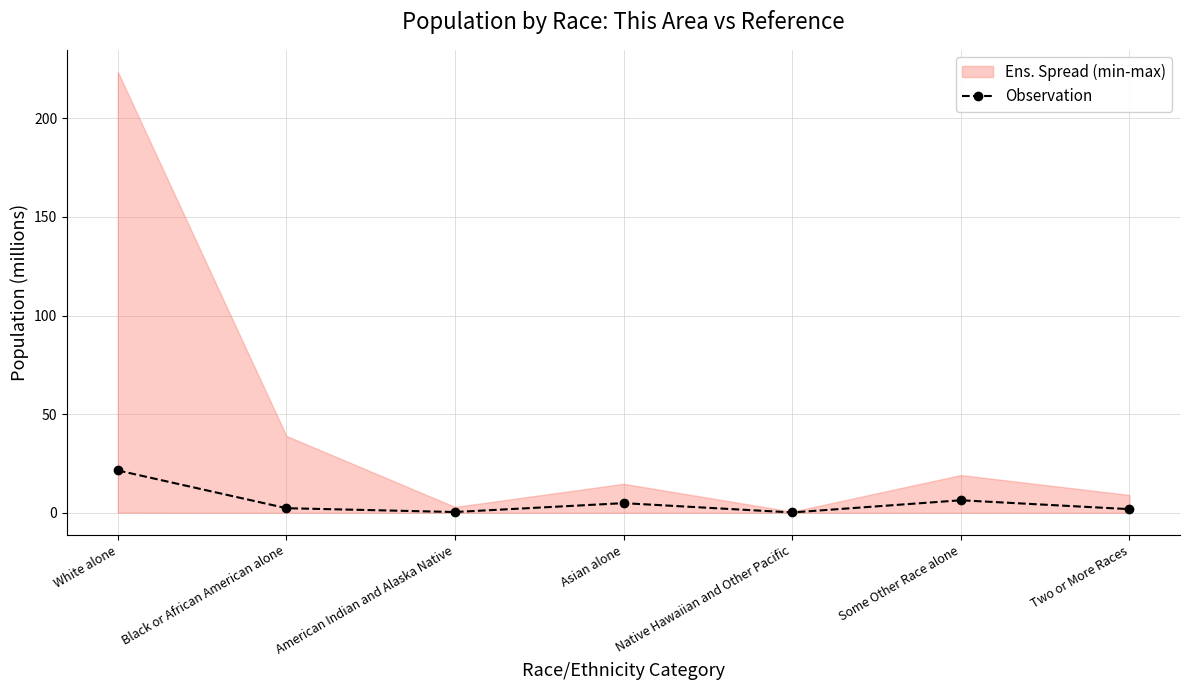

Rank the categories by value from lowest to highest.

Native Hawaiian and Other Pacific, American Indian and Alaska Native, Two or More Races, Black or African American alone, Asian alone, Some Other Race alone, White alone